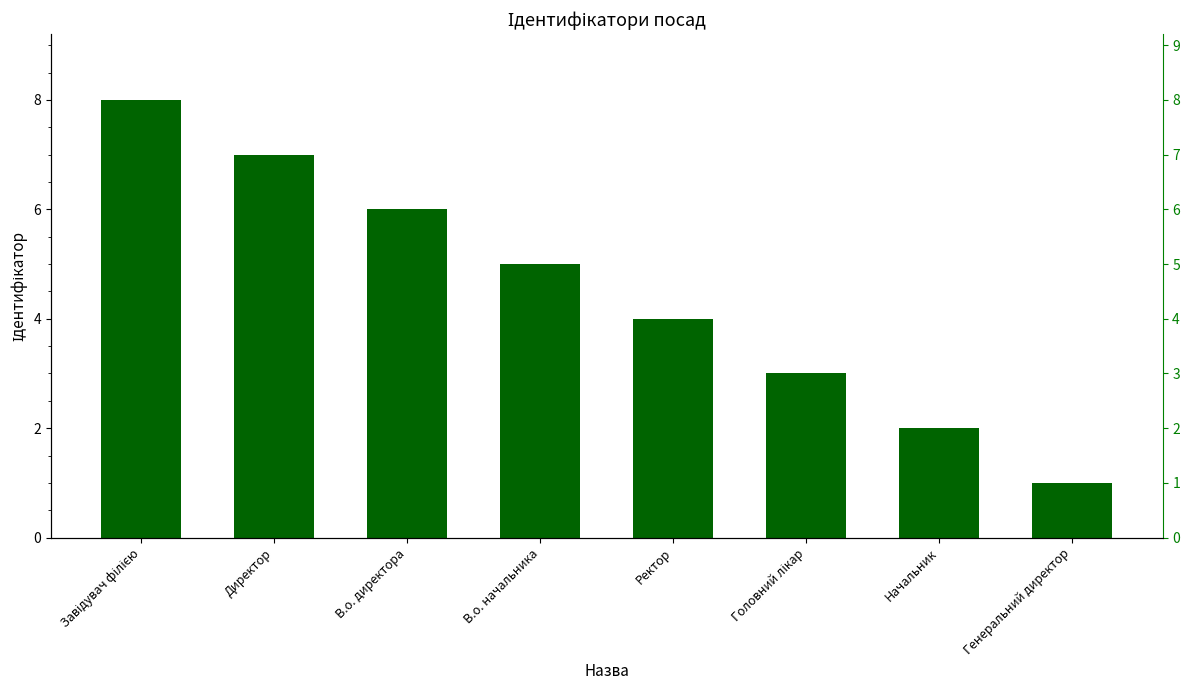

What is the difference between the second highest and second lowest values?

5